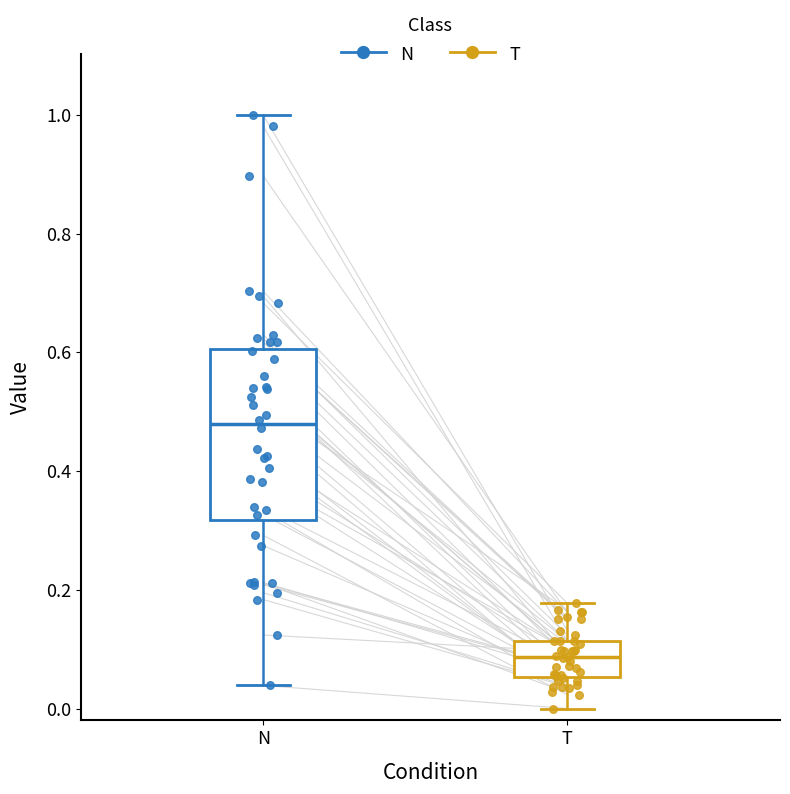

Comparing the boxes themselves (not the whiskers), which one is the tallest?

N